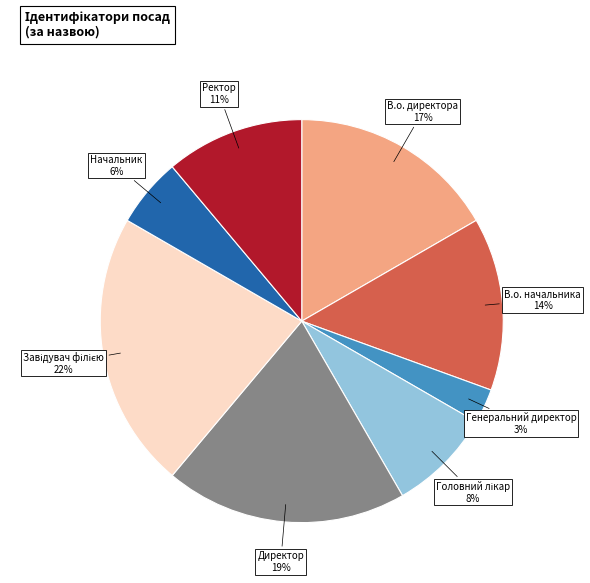

Is there a majority slice in this chart?

No